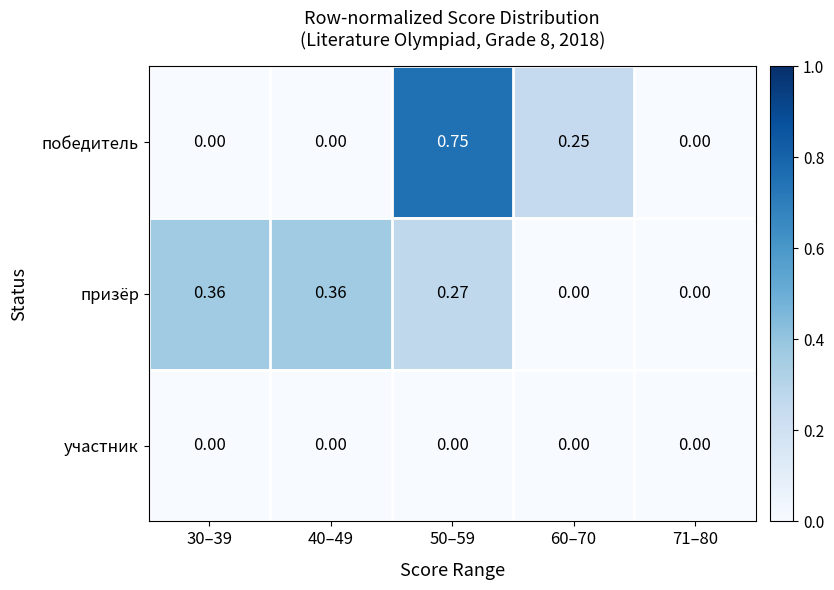

Rank the series at 50–59 from highest to lowest value.

победитель, призёр, участник